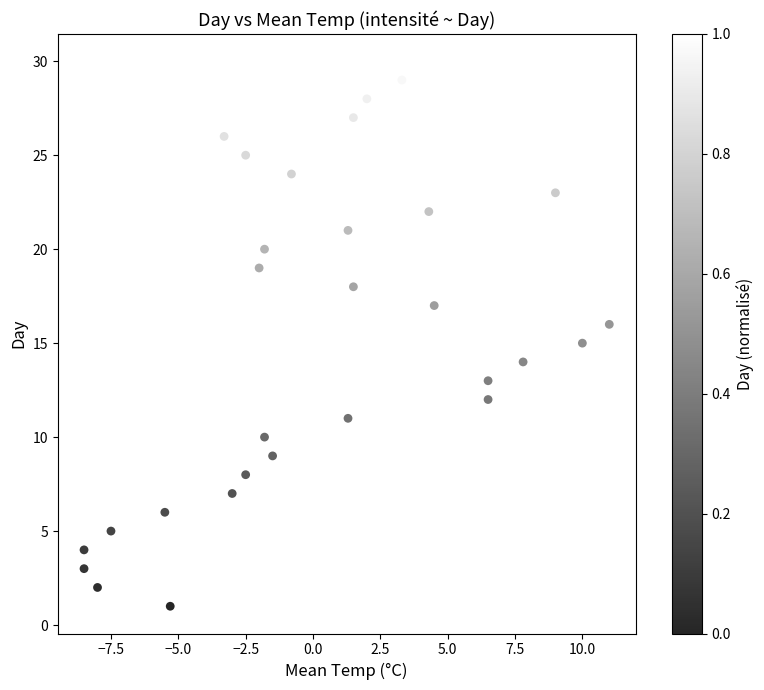

What is the range of Y values (max minus min)?

29